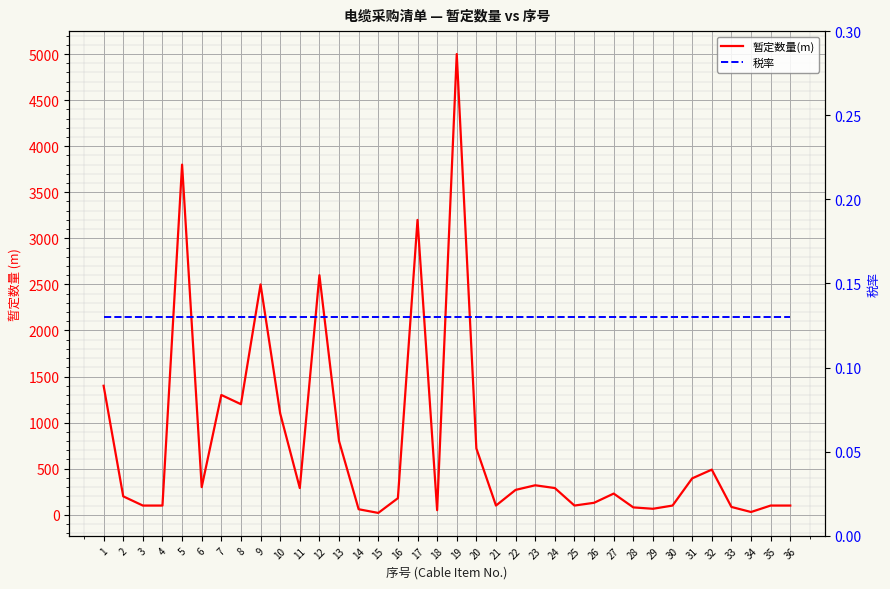

Is it true that 税率 equals 0.1 at 23?

True